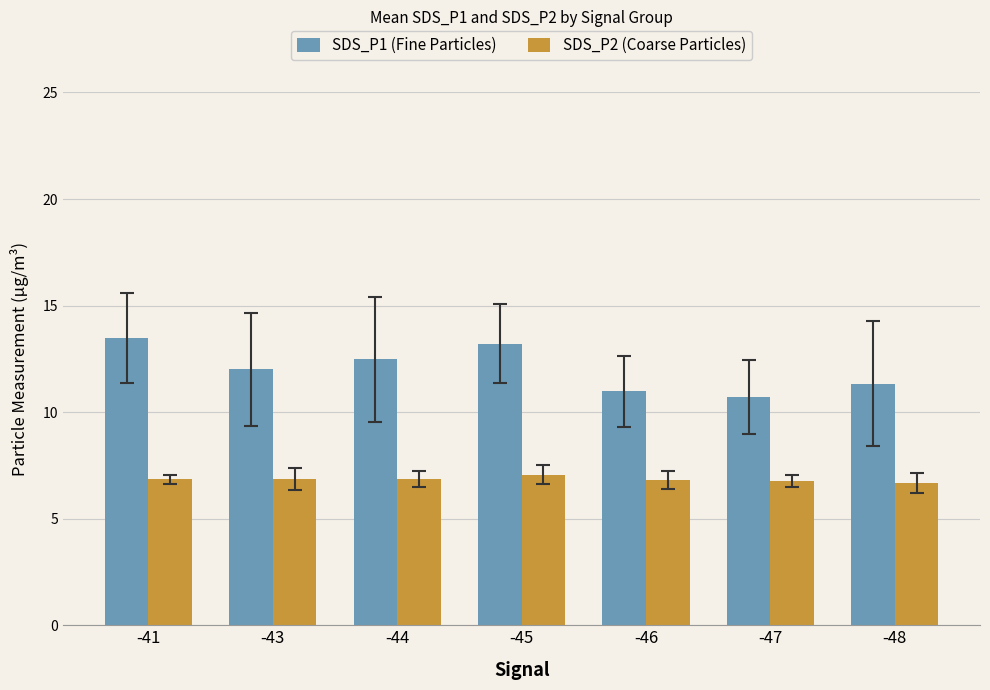

What is the difference between the highest and lowest values at -43?

5.2